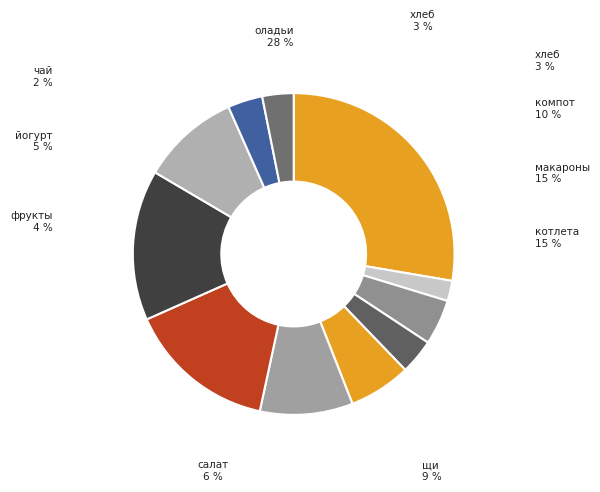

Count the number of slices in the pie.

11